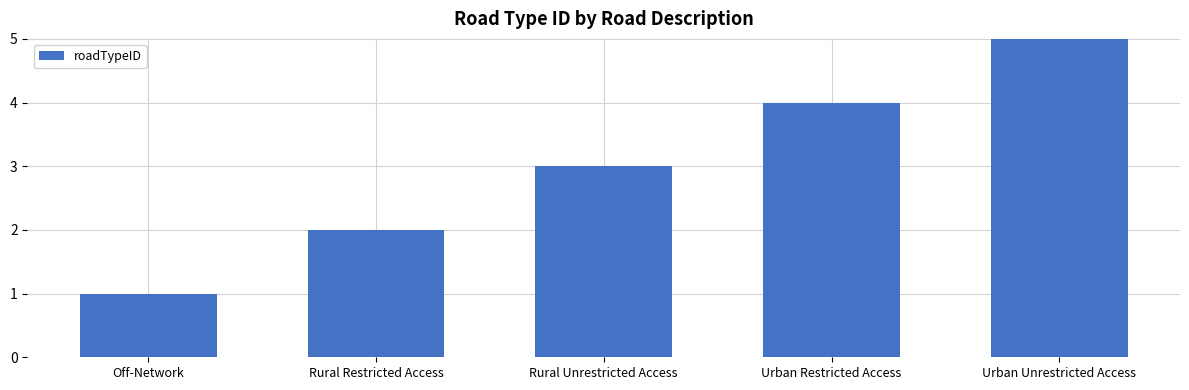

True or false: the data shows 4 at Urban Restricted Access.

True